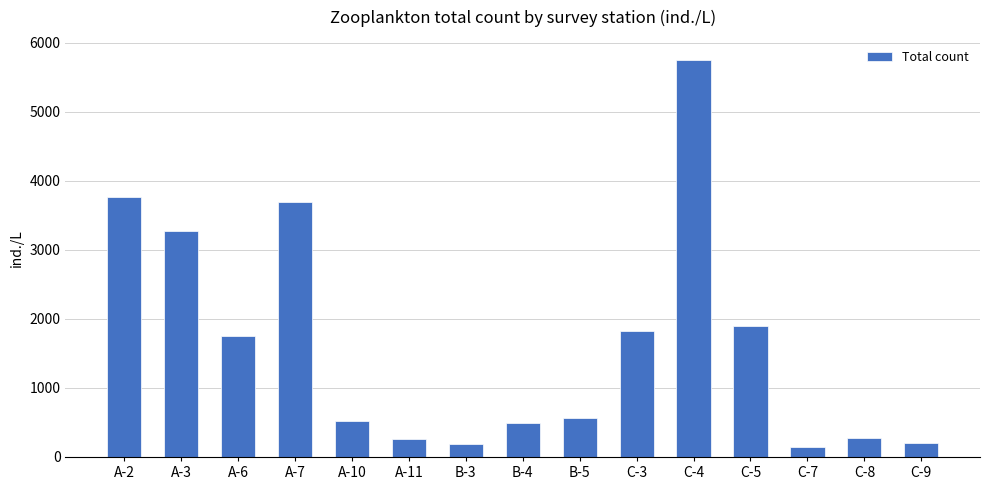

How many categories are shown in the chart?

15